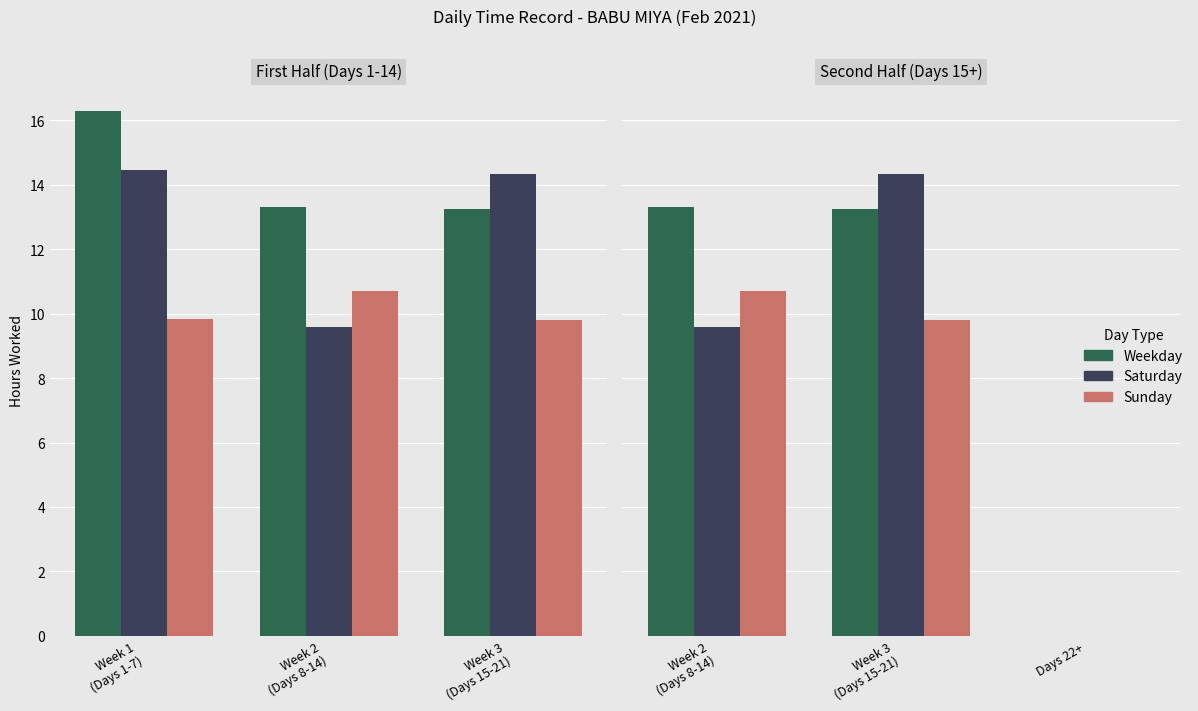

How many data points in Sunday are less than 9?

1